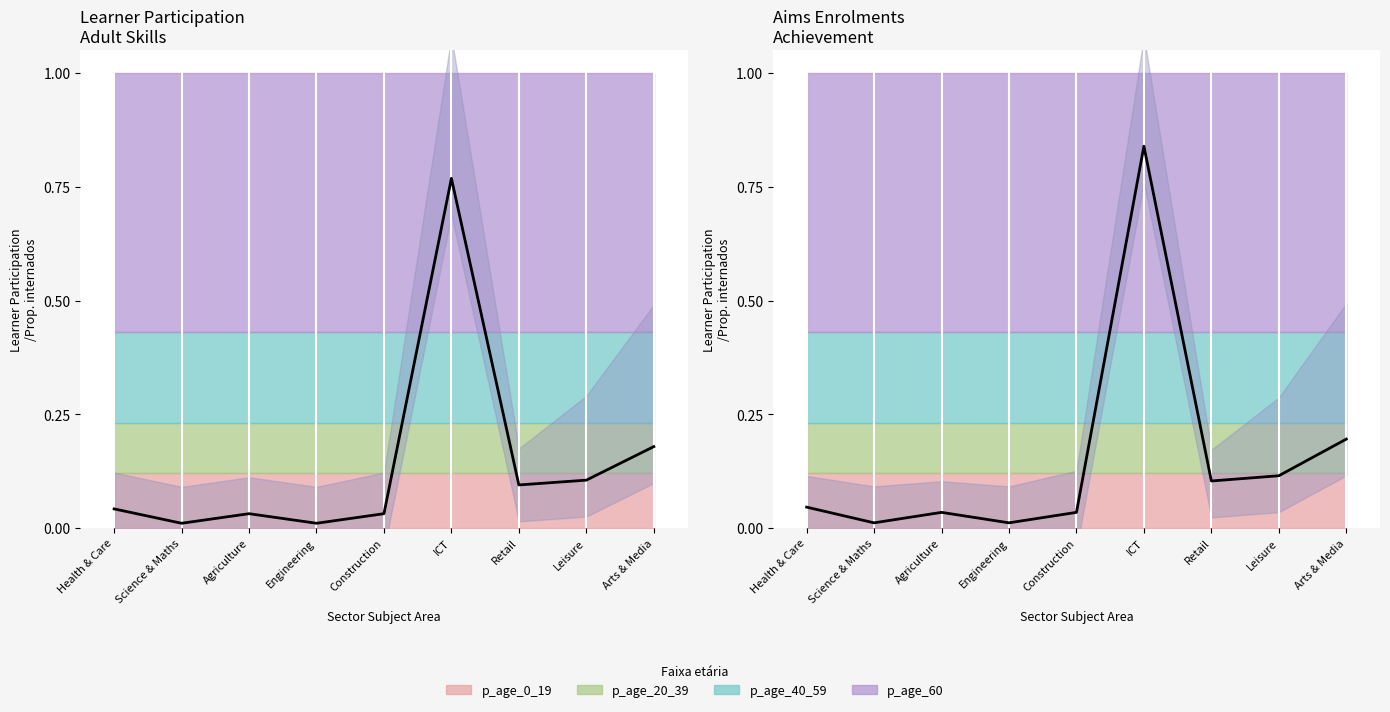

What is the average value?

0.2